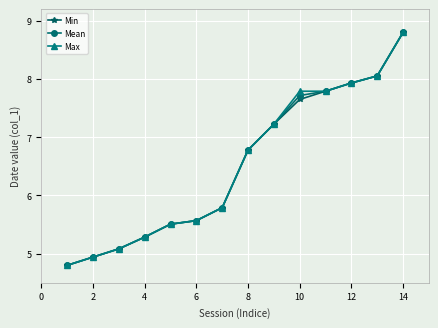

What is the highest value of the Mean series?

8.8